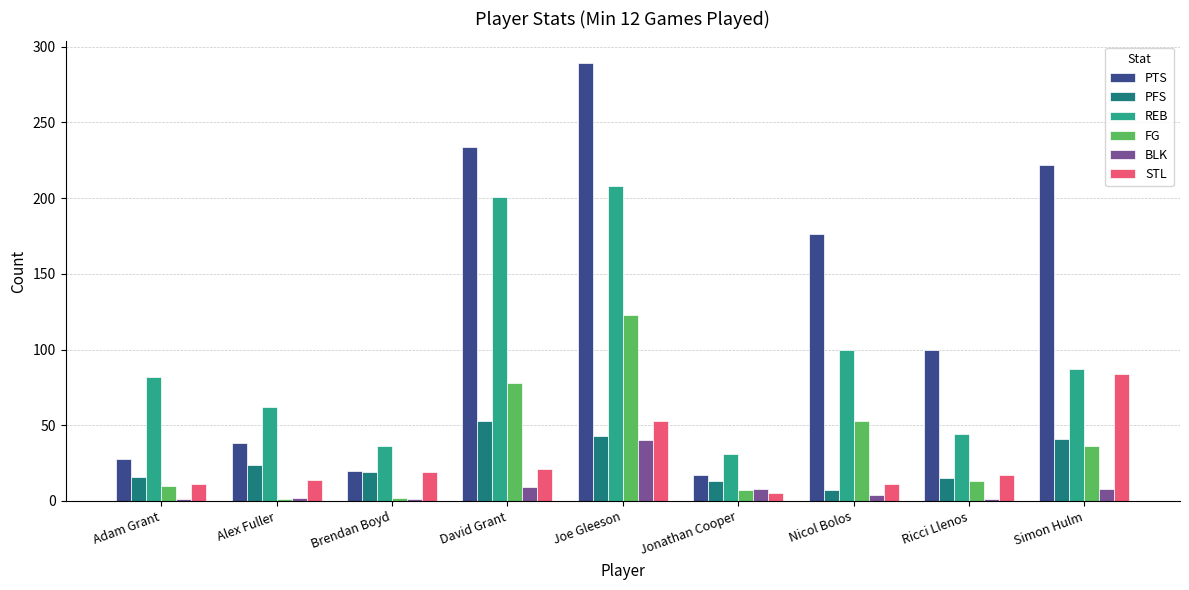

At which label does REB reach its peak?

Joe Gleeson